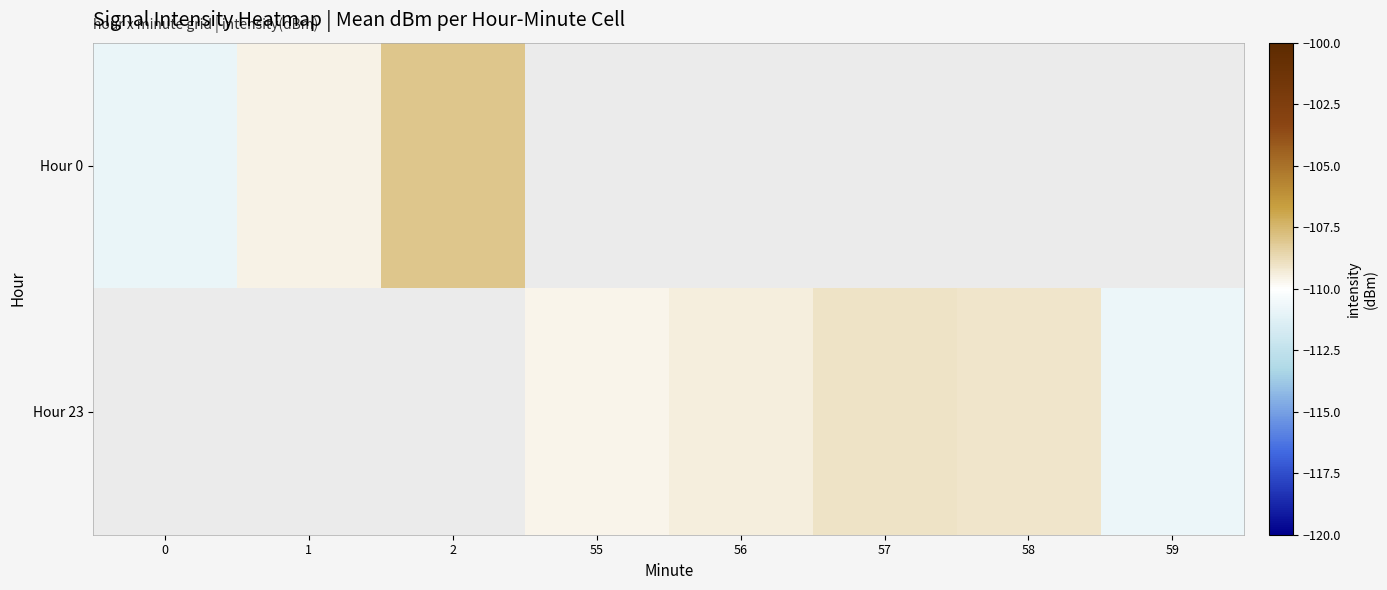

What is the greatest value displayed?

-108.0